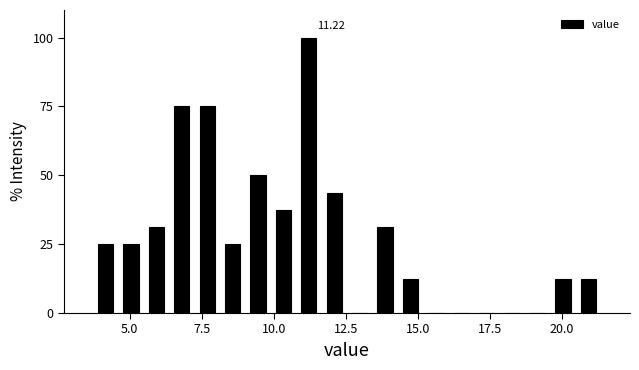

Read against the x-axis, roughly where is the centre of the tallest bar?

11.0